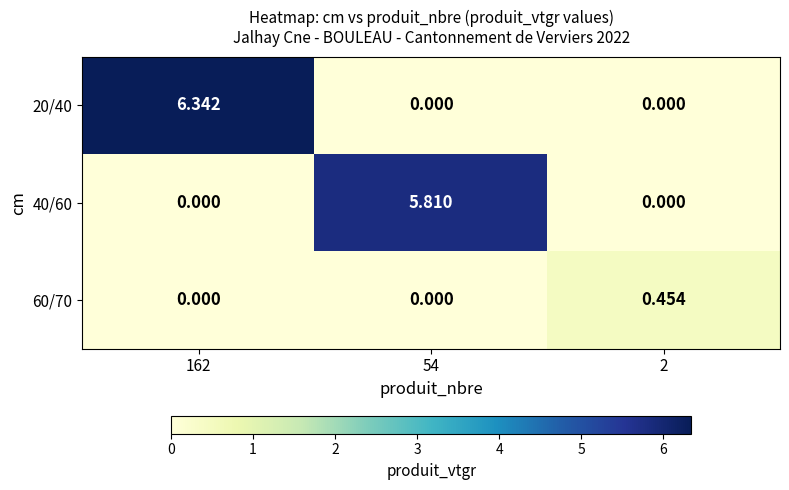

Is the value of 60/70 at 54 greater than the value of 40/60 at 54?

No